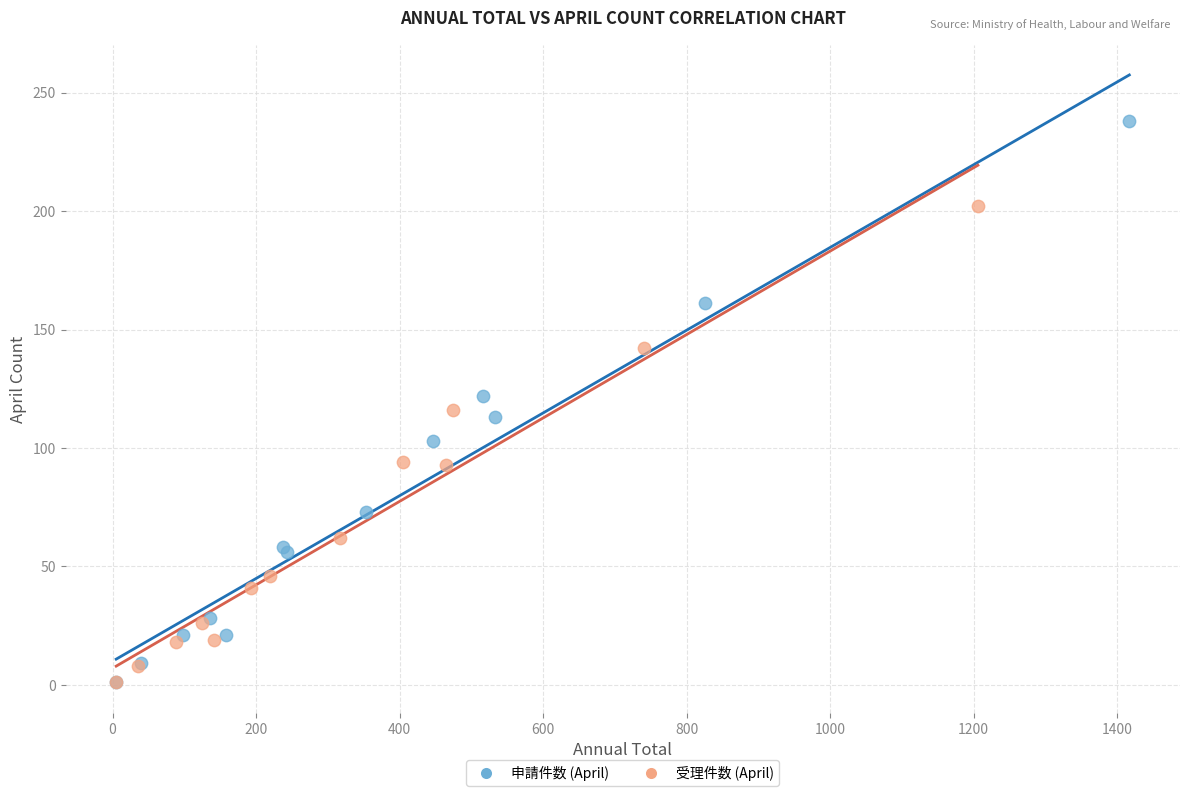

Which series reaches the maximum Y coordinate?

申請件数 (April)